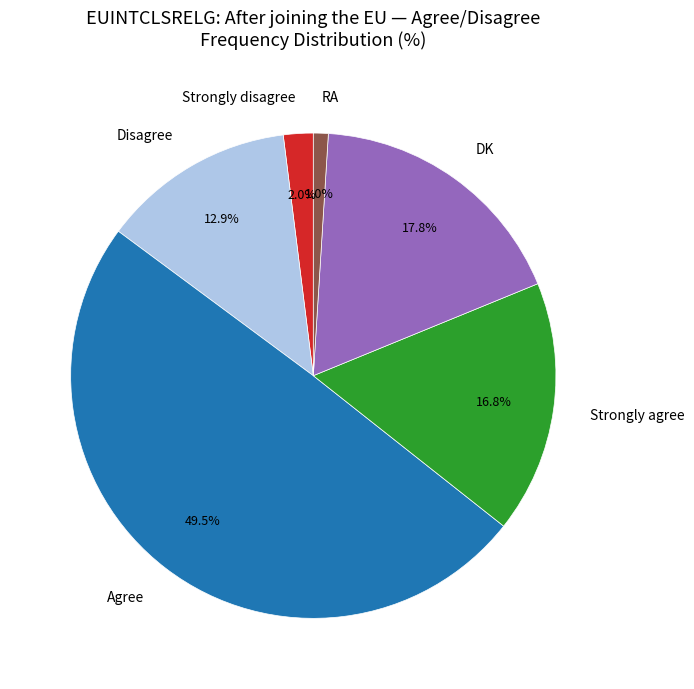

Is it true that Agree is 59% of the pie?

False